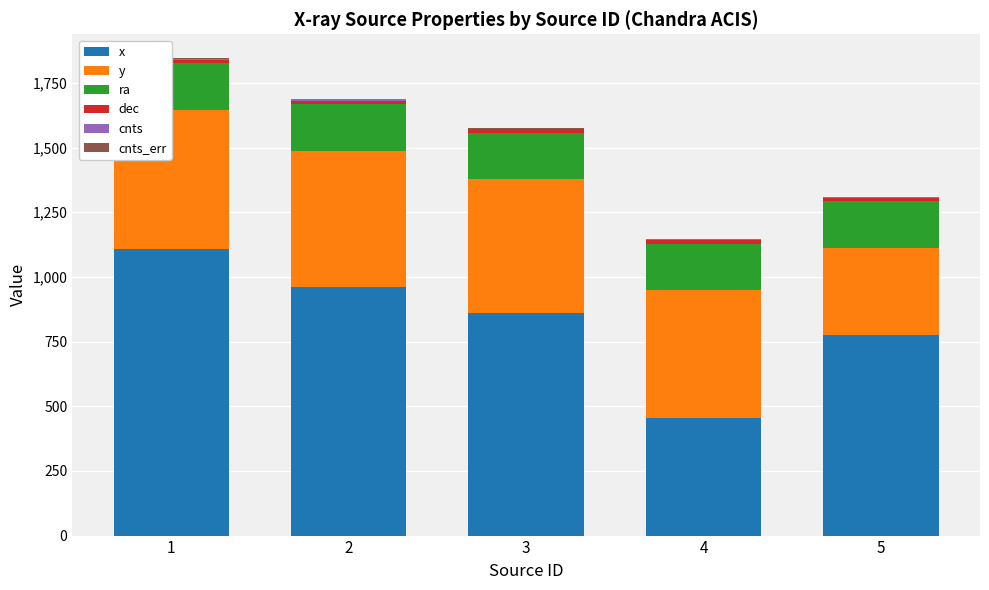

The dec series shows 22.8 at 5. True or false?

False